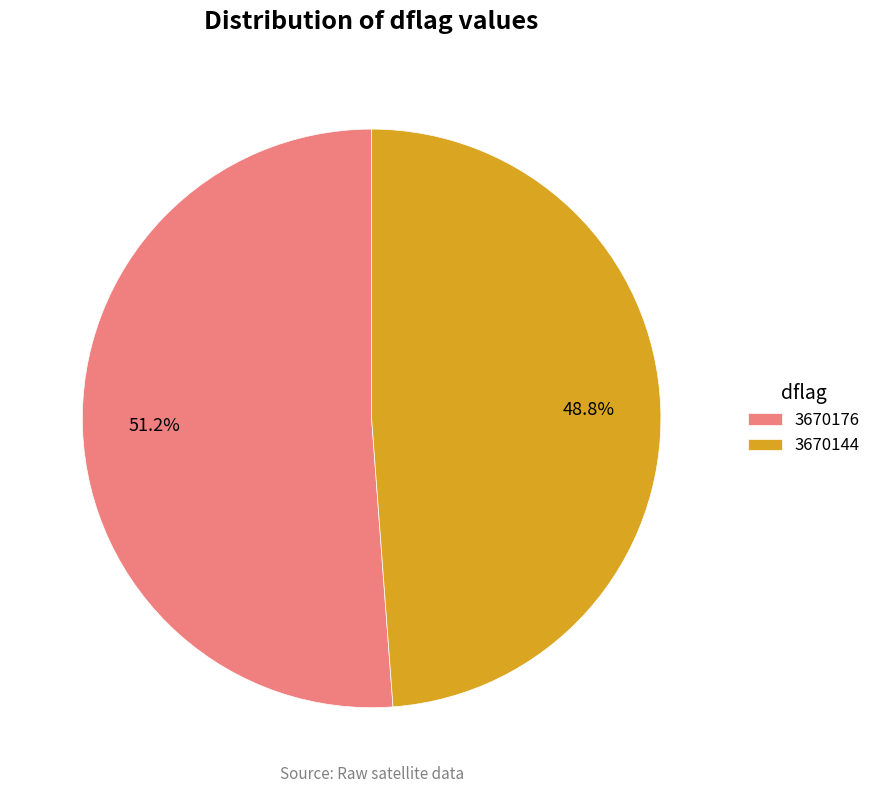

Which has a higher value, 3670176 or 3670144?

3670176